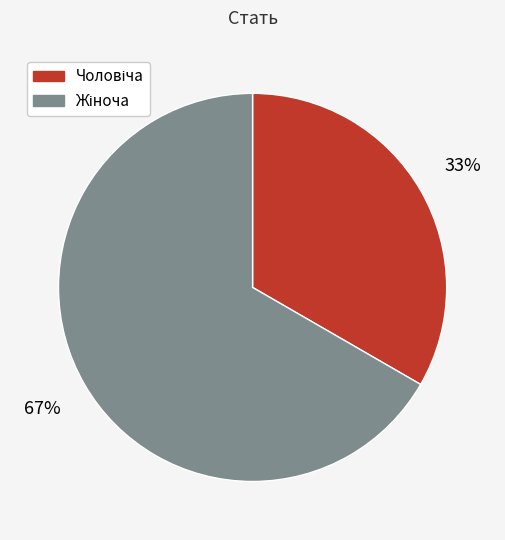

Is there a majority slice in this chart?

Yes